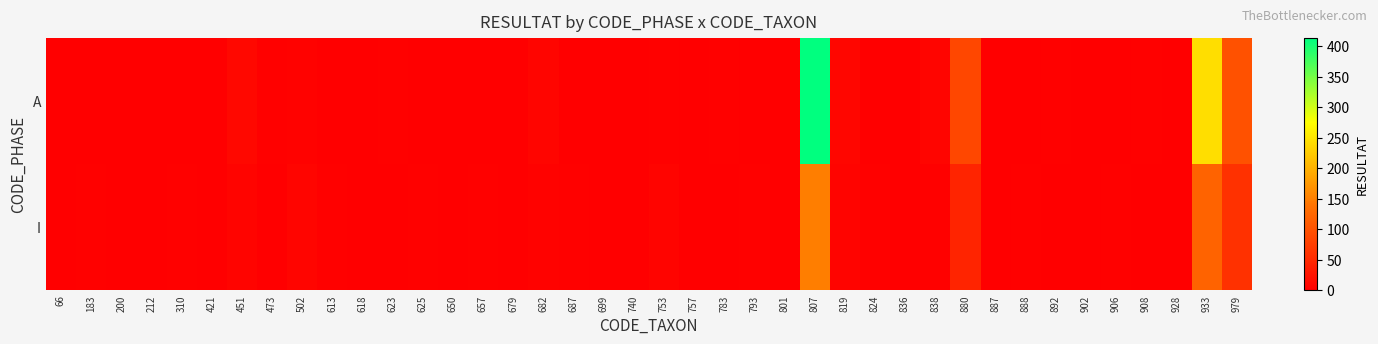

Reading left to right, what are all the values shown in this chart?

A: 66=0	183=0	200=1	212=0	310=0	421=1	451=11	473=2	502=4	613=0	618=1	623=2	625=0	650=1	657=1	679=0	682=7	687=0	699=0	740=1	753=3	757=0	783=2	793=1	801=0	807=413	819=9	824=0	836=0	838=8	880=87	887=1	888=1	892=2	902=1	906=1	908=2	928=0	933=243	979=98
I: 66=1	183=2	200=0	212=1	310=3	421=0	451=5	473=1	502=7	613=2	618=0	623=1	625=3	650=0	657=2	679=1	682=4	687=2	699=1	740=0	753=6	757=1	783=0	793=2	801=1	807=150	819=5	824=2	836=1	838=3	880=45	887=0	888=2	892=1	902=0	906=2	908=1	928=1	933=120	979=60